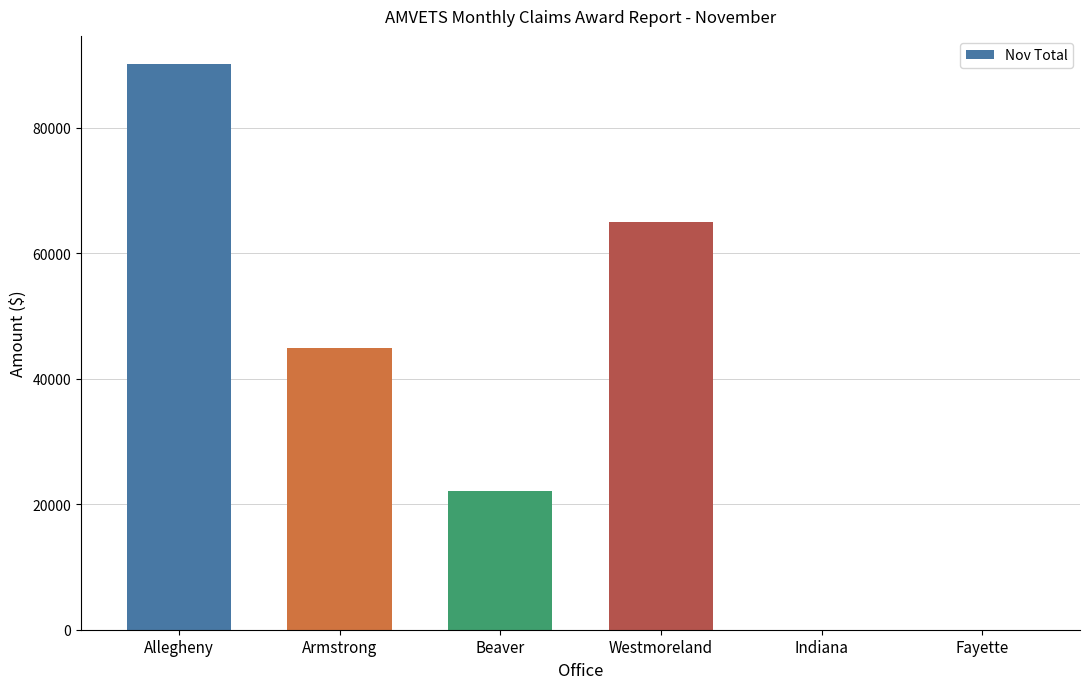

True or false: the data shows 64941 at Westmoreland.

True